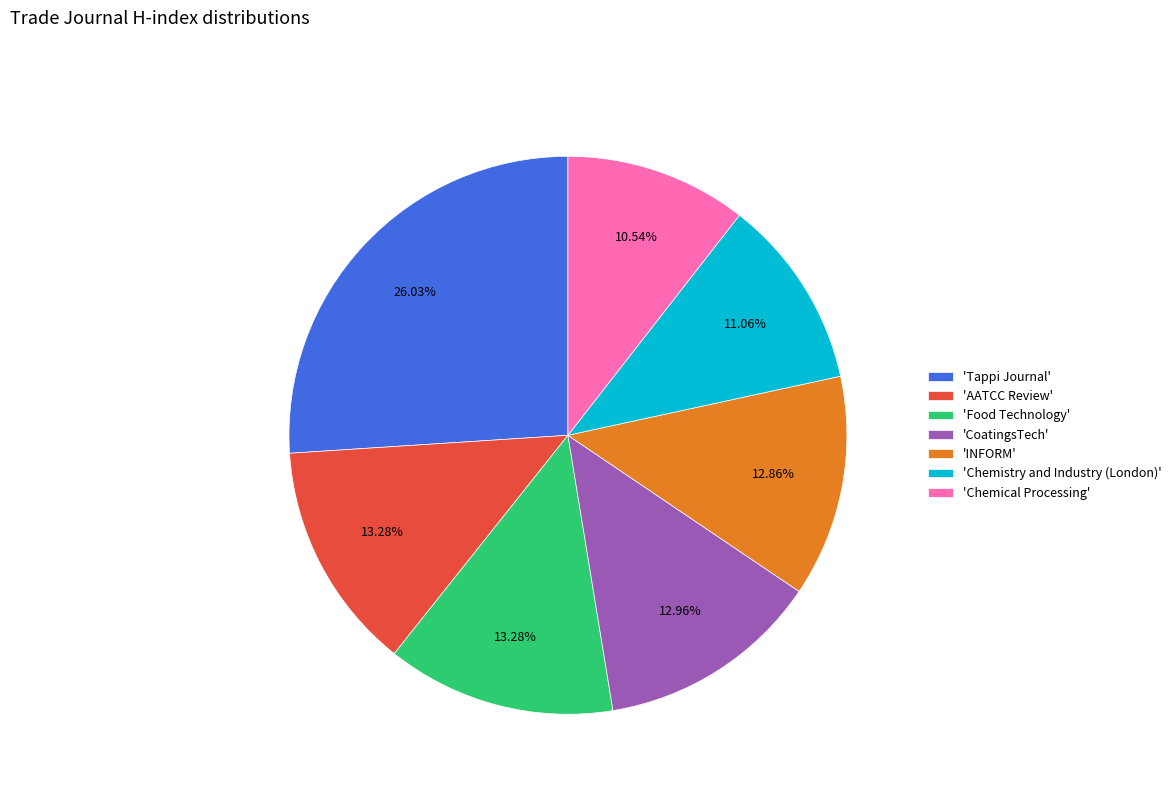

Is there any slice that represents more than half of the pie?

No